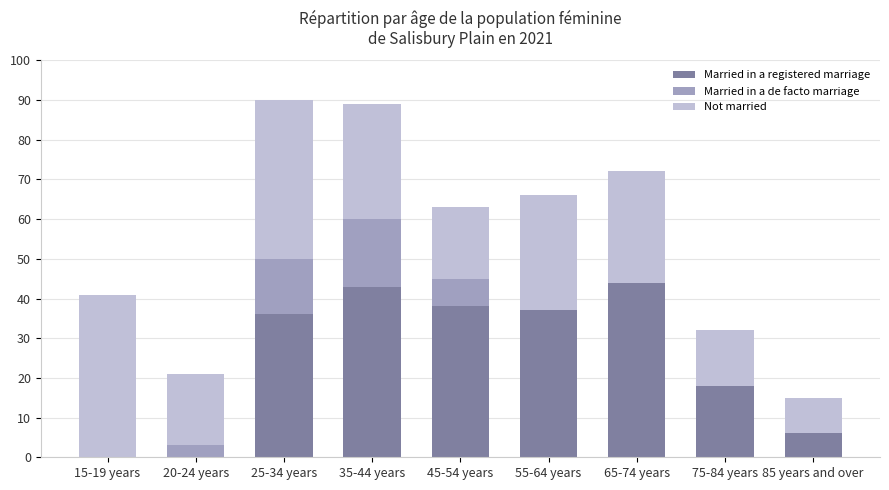

True or false: Married in a registered marriage has a value of 6 at 85 years and over.

True